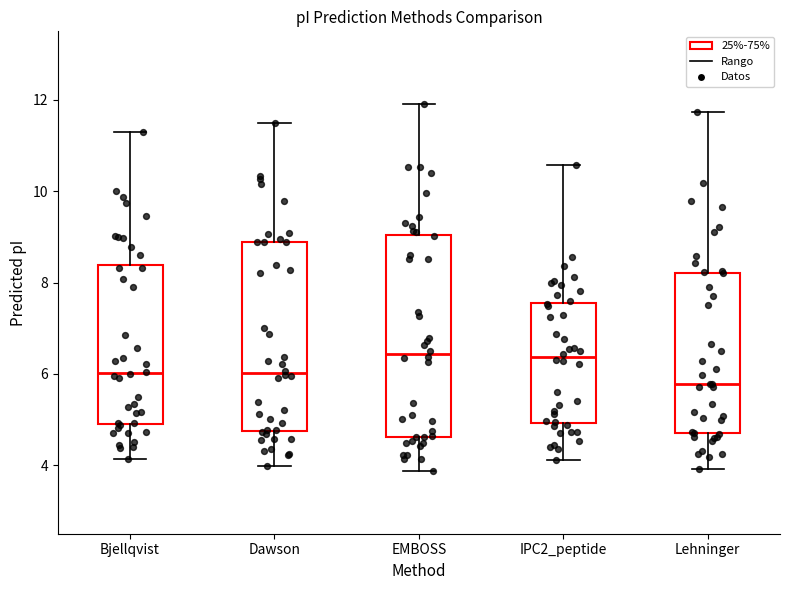

Where does the upper whisker of the box for Bjellqvist end on the y-axis? The values are not printed on the chart, so give them approximately, as read against the axis.

11.4